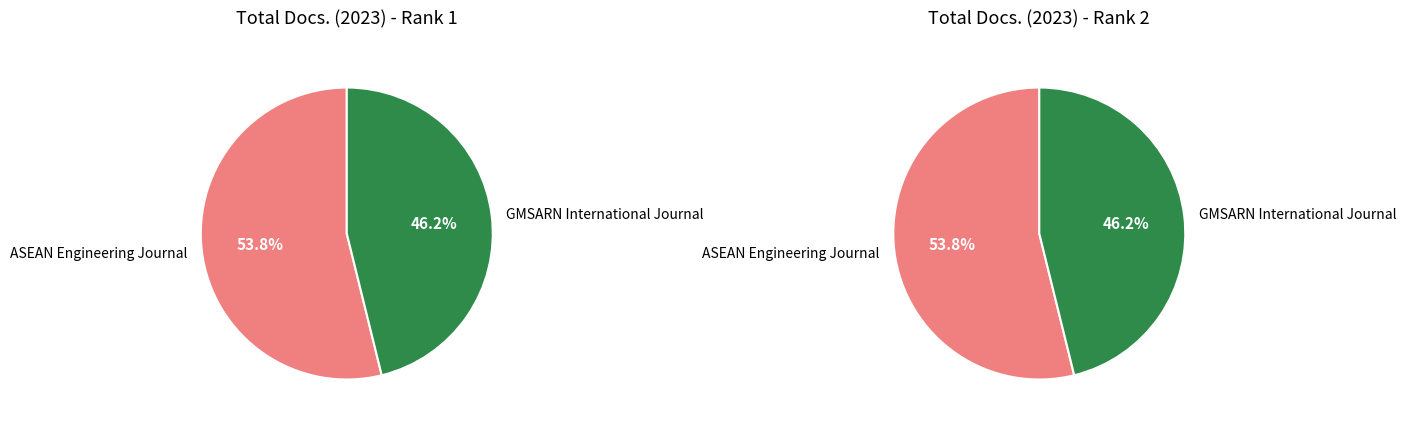

Is the sum of GMSARN International Journal and ASEAN Engineering Journal greater than half?

Yes